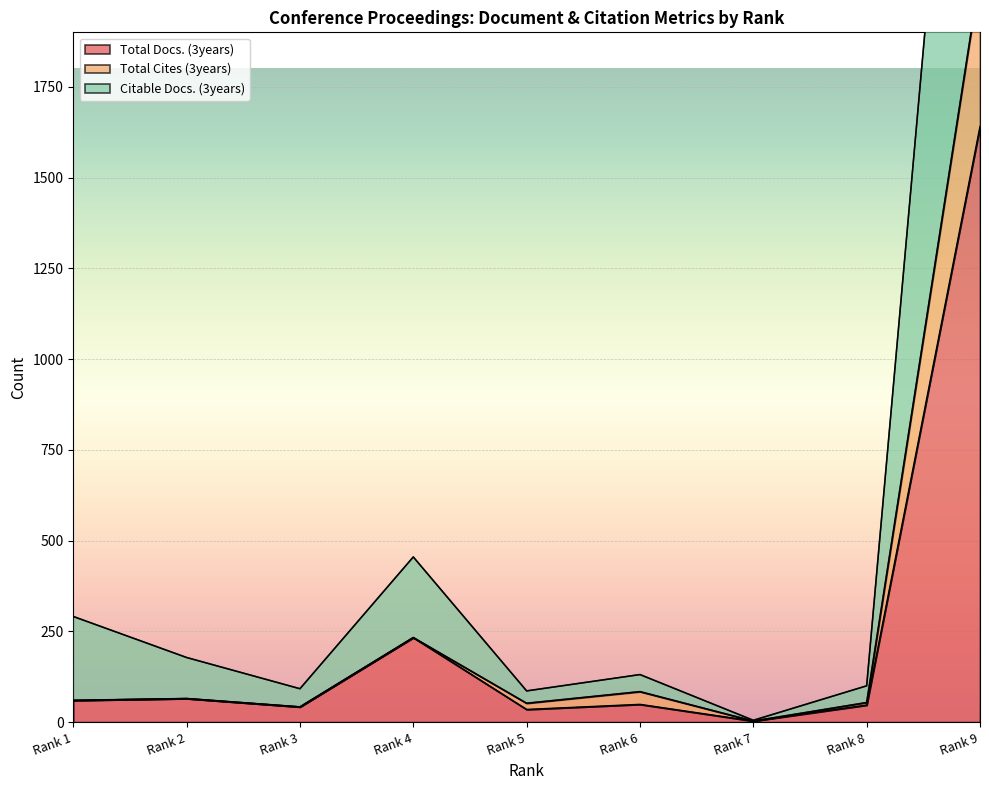

Where is the first local maximum for Total Cites (3years)?

Rank 2